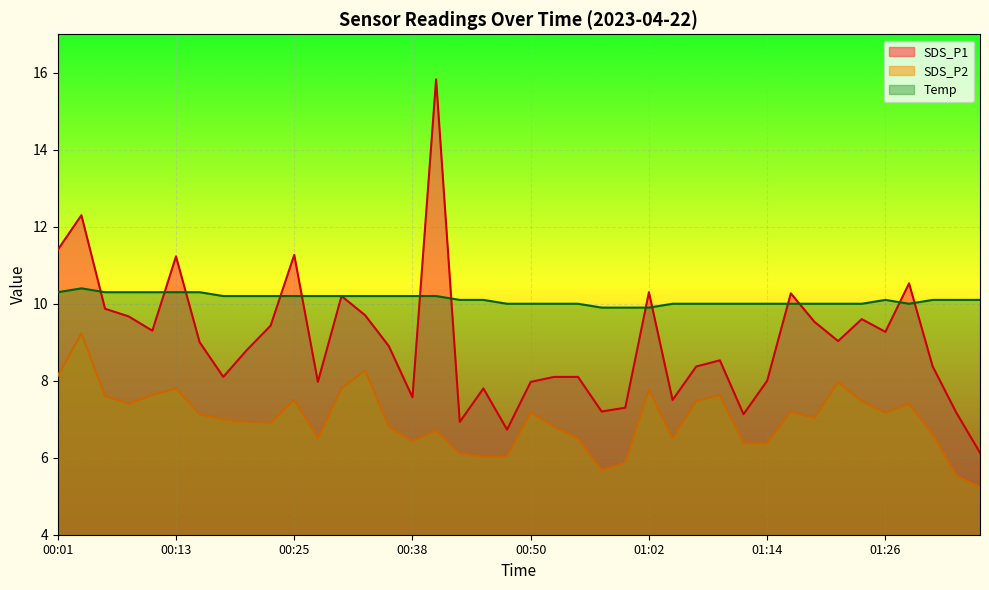

In Temp, how many points are lower than both neighbors (excluding endpoints)?

1